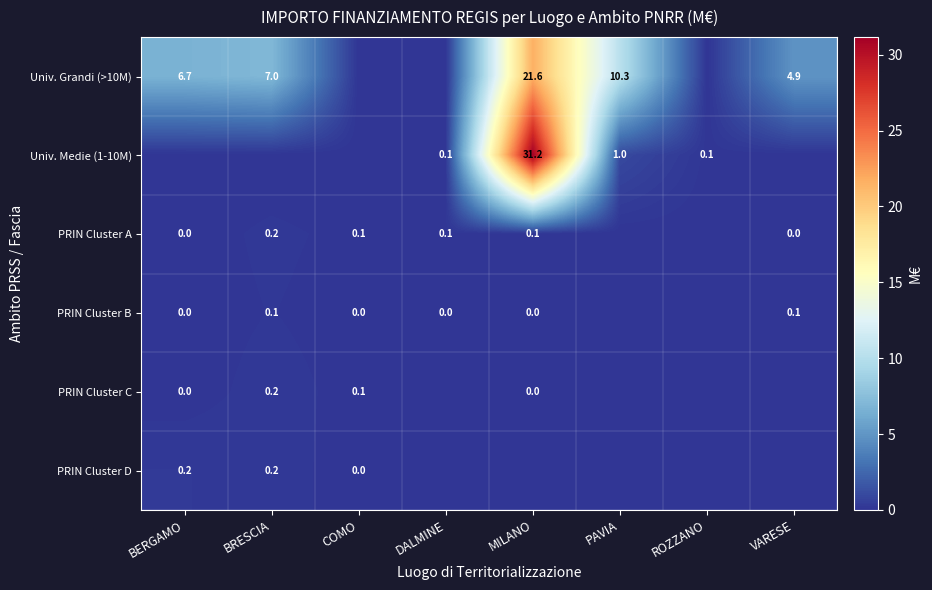

True or false: Univ. Grandi (>10M) has a value of 3.7 at BERGAMO.

False